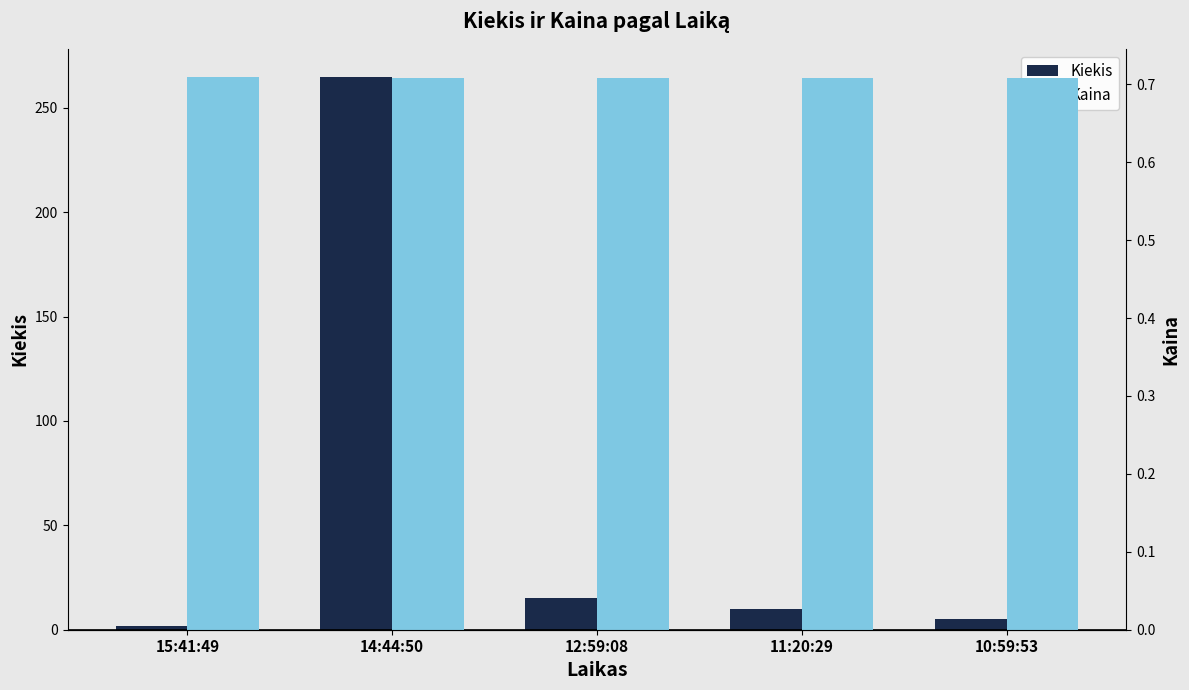

True or false: Kiekis has a value of 5.0 at 10:59:53.

True